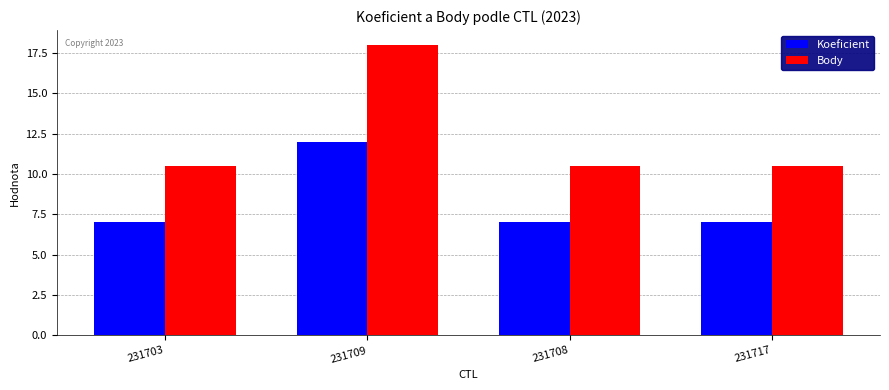

List the series in order of their peak value, highest first.

Body, Koeficient